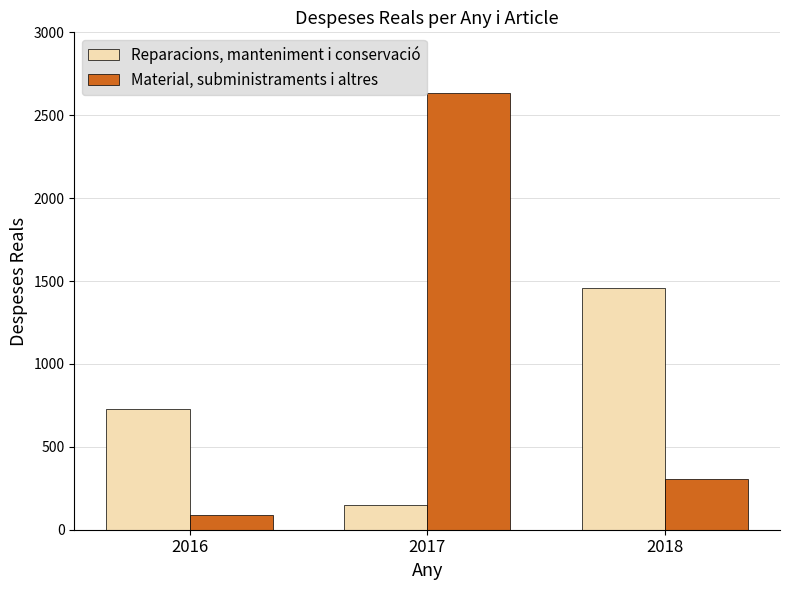

Is the value of Material, subministraments i altres at 2018 greater than the value of Reparacions, manteniment i conservació at 2017?

Yes